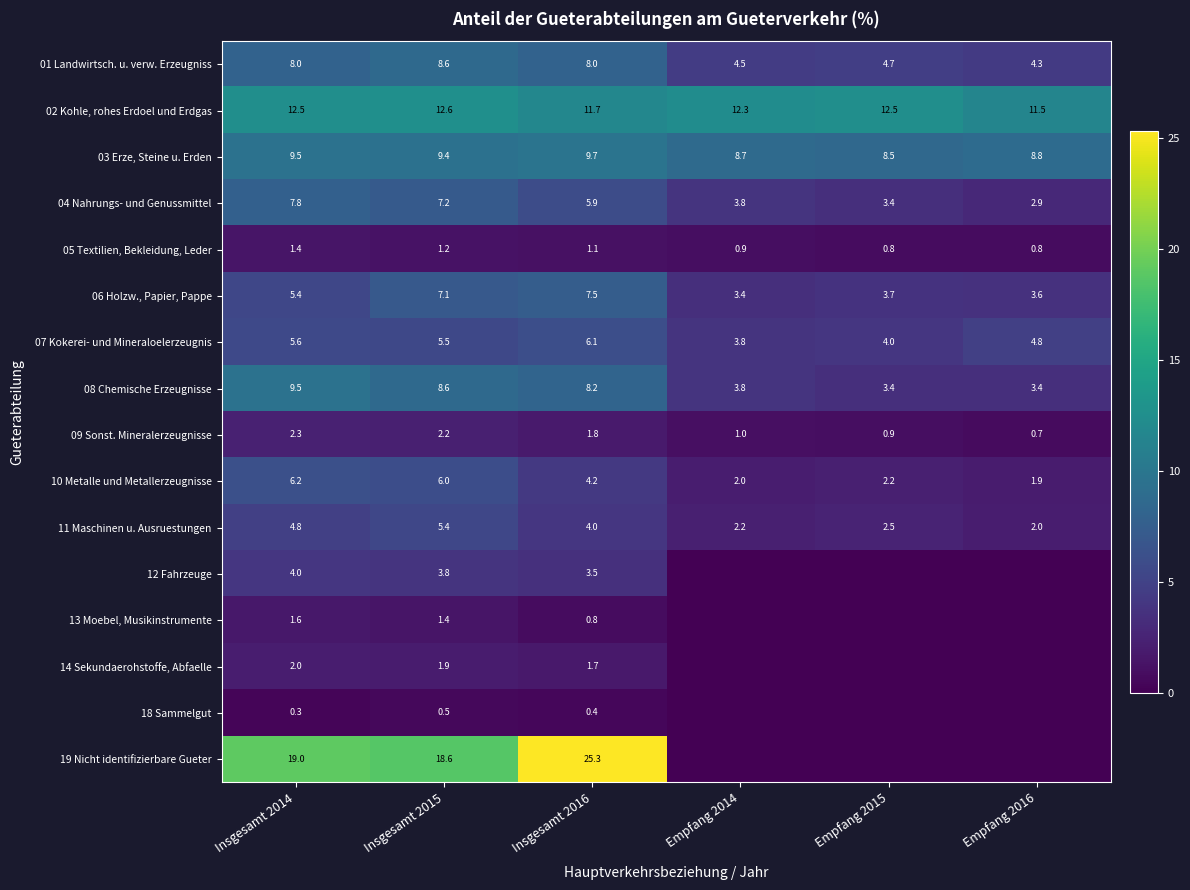

What is the difference between the 03 Erze, Steine u. Erden values at Insgesamt 2016 and Insgesamt 2015?

0.3